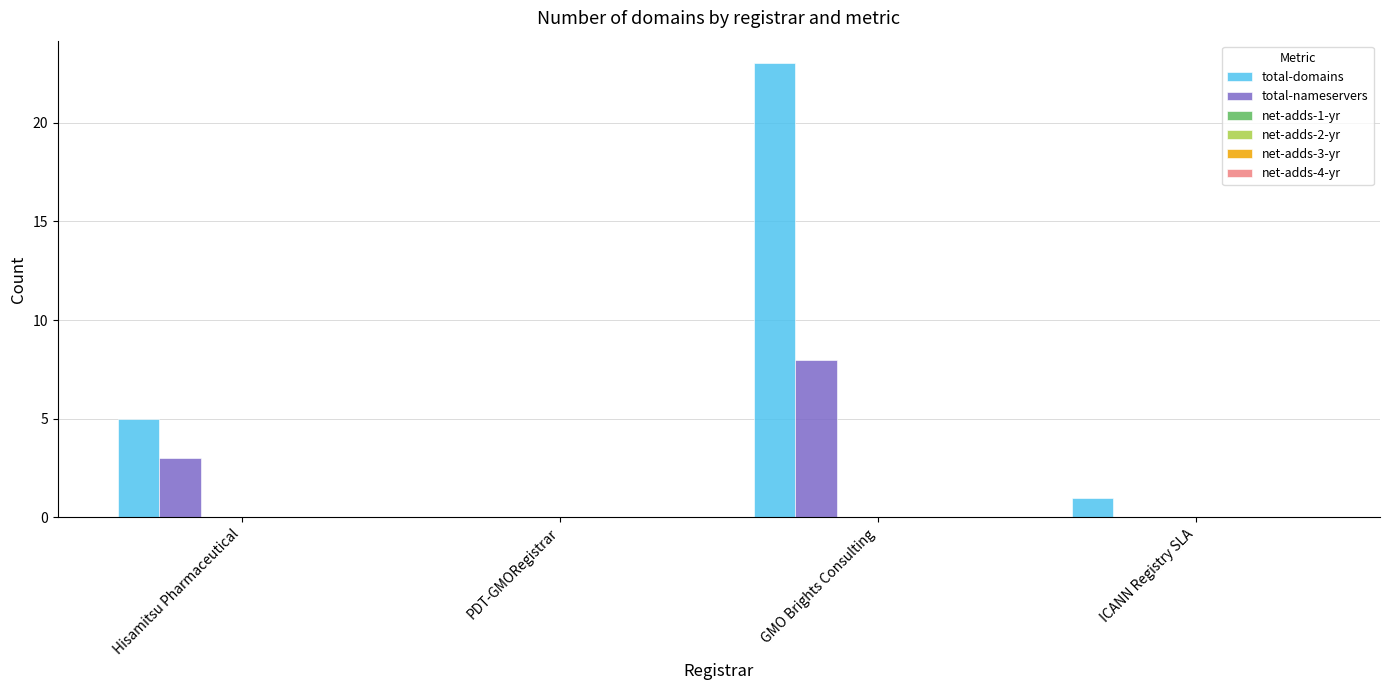

Count the number of data series in this chart.

2